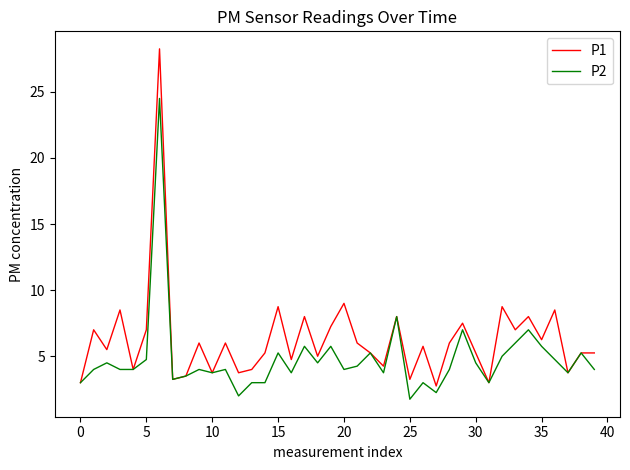

What is the smallest value displayed?

1.8